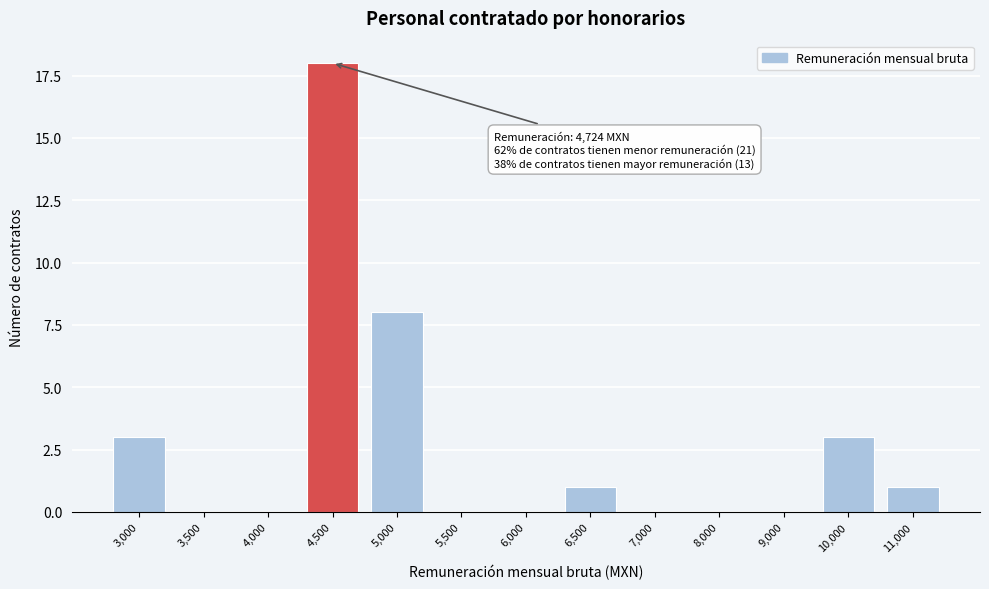

Reading right to left, what are all the values shown in this chart?

11,000=1	10,000=3	9,000=0	8,000=0	7,000=0	6,500=1	6,000=0	5,500=0	5,000=8	4,500=18	4,000=0	3,500=0	3,000=3